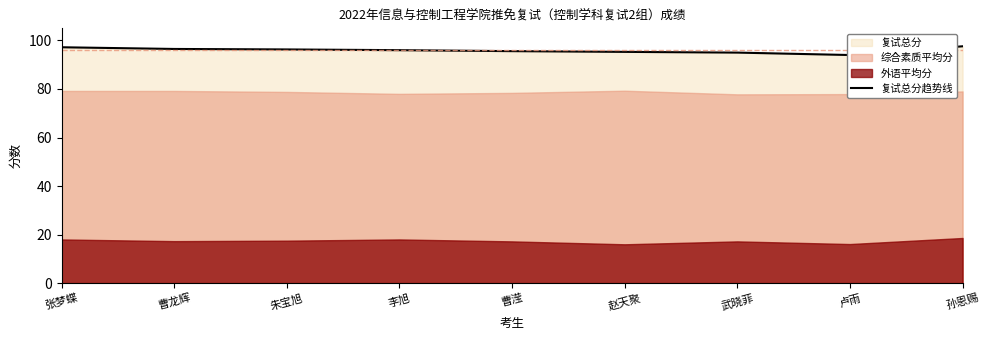

Reading left to right, what are all the values shown in this chart?

张梦蝶=97.2	曹龙辉=96.5	朱宝旭=96.3	李旭=96.0	曹滢=95.6	赵天聚=95.3	武晓菲=95.0	卢雨=94.0	孙恩赐=97.6